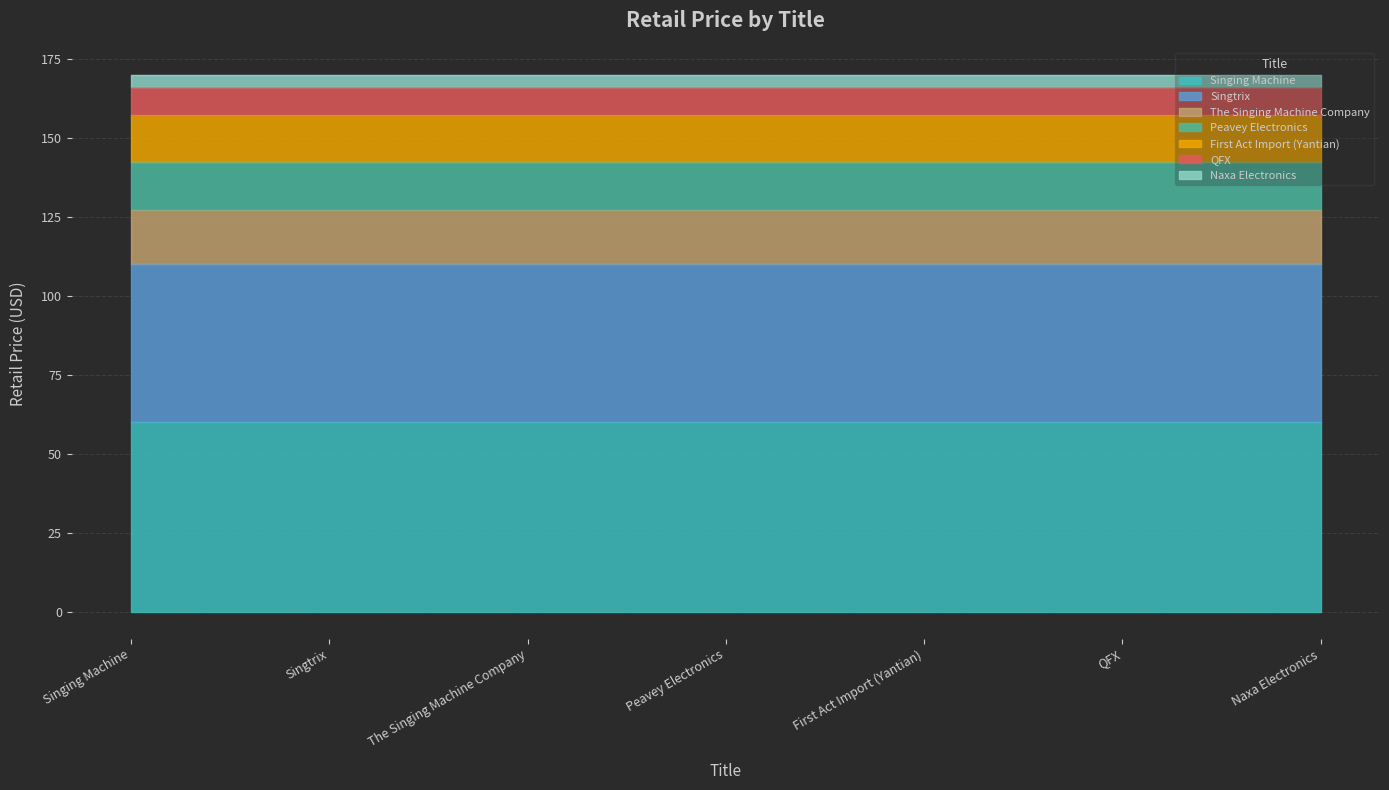

Rank the categories by value from lowest to highest.

Naxa Electronics, QFX, First Act Import (Yantian), Peavey Electronics, The Singing Machine Company, Singtrix, Singing Machine